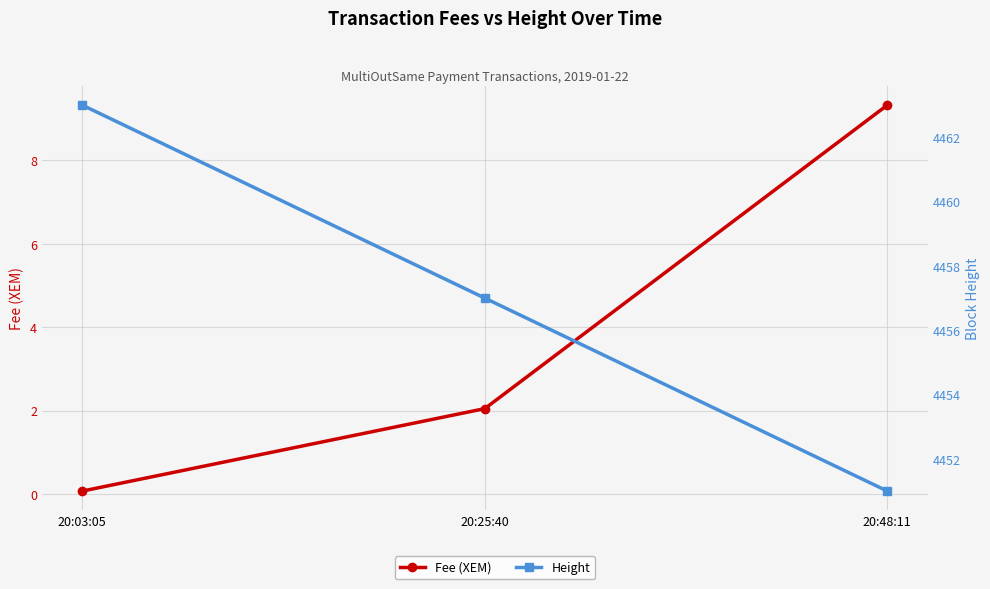

List the series in order of their peak value, lowest first.

Fee (XEM), Height